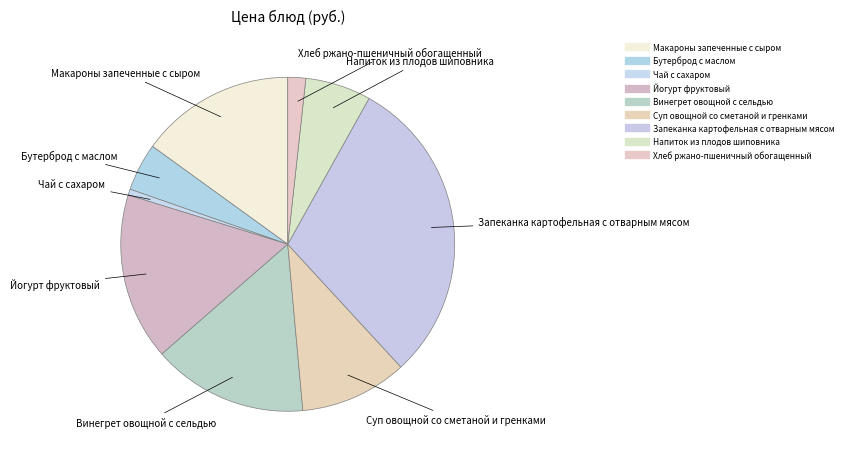

What percentage is the Макароны запеченные с сыром slice, to the nearest percent?

15%